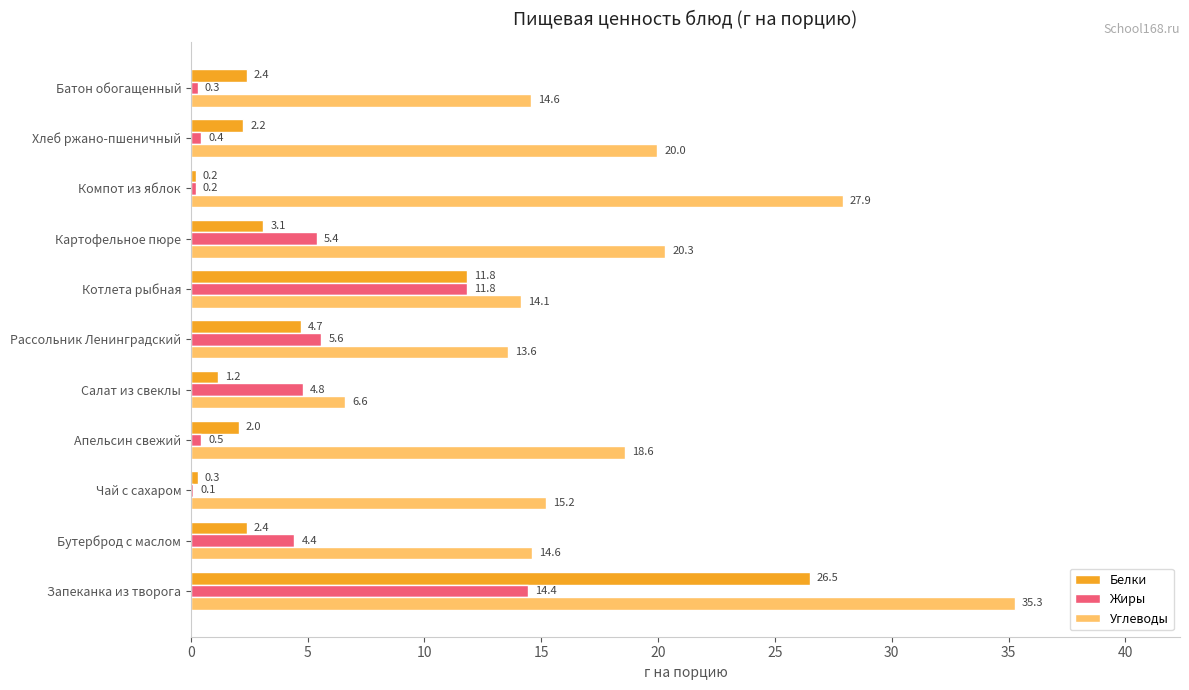

What is the maximum value shown in the chart?

35.3